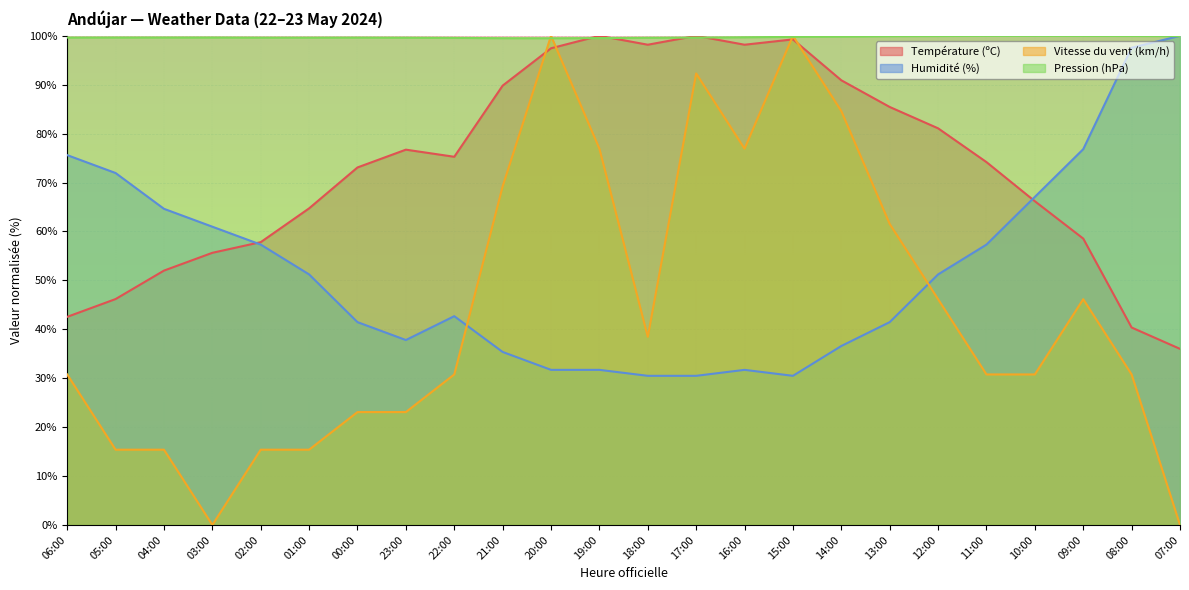

What is the label of the 11th point from the right?

17:00